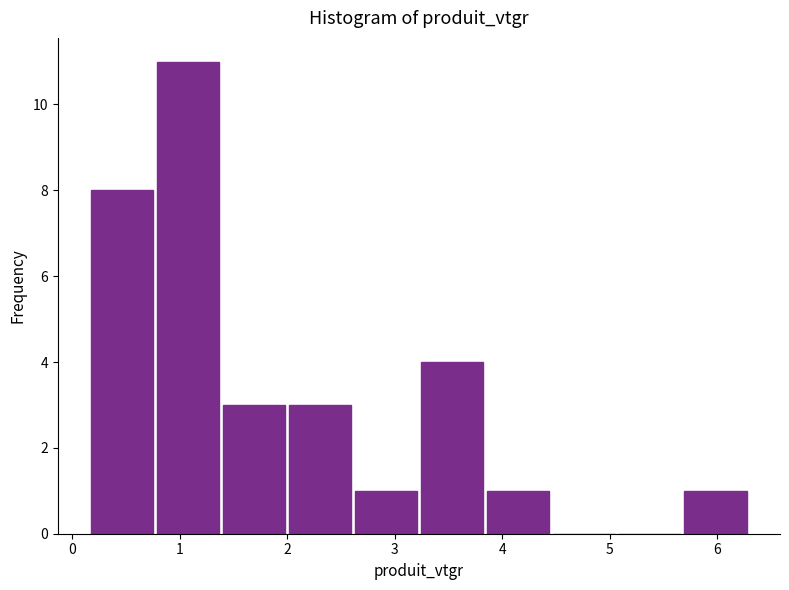

Reading left to right, list every bar in this chart as the range it spans on the x-axis followed by its height. Neither the bar edges nor the heights are printed on the chart, so give them approximately, as read against the axes.

0.2 to 0.8: 8
0.8 to 1.4: 11
1.4 to 2.0: 3
2.0 to 2.6: 3
2.6 to 3.2: 1
3.2 to 3.8: 4
3.8 to 4.5: 1
4.5 to 5.1: 0
5.1 to 5.7: 0
5.7 to 6.3: 1